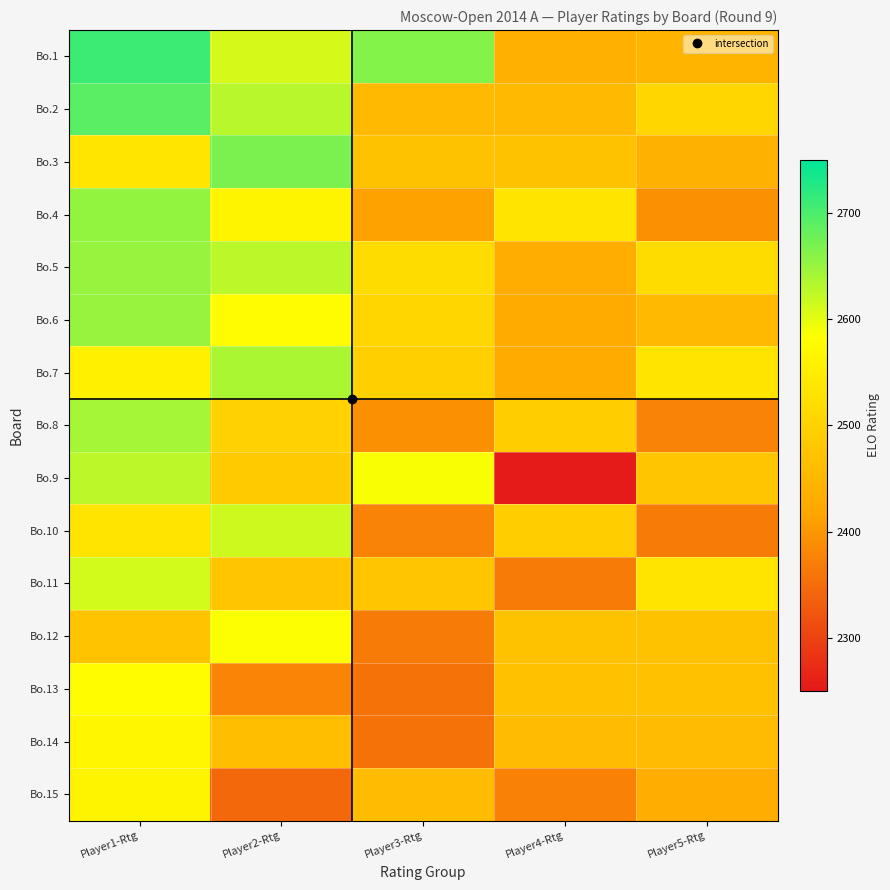

Which series has the largest total across all categories?

Bo.1